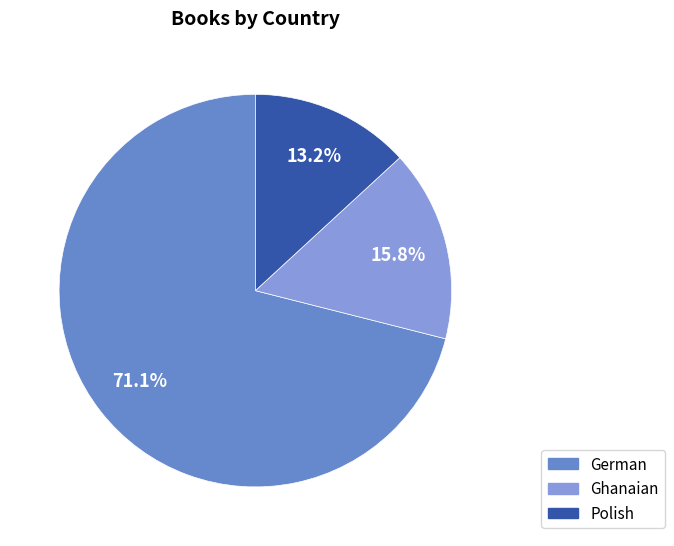

Count the number of slices in the pie.

3